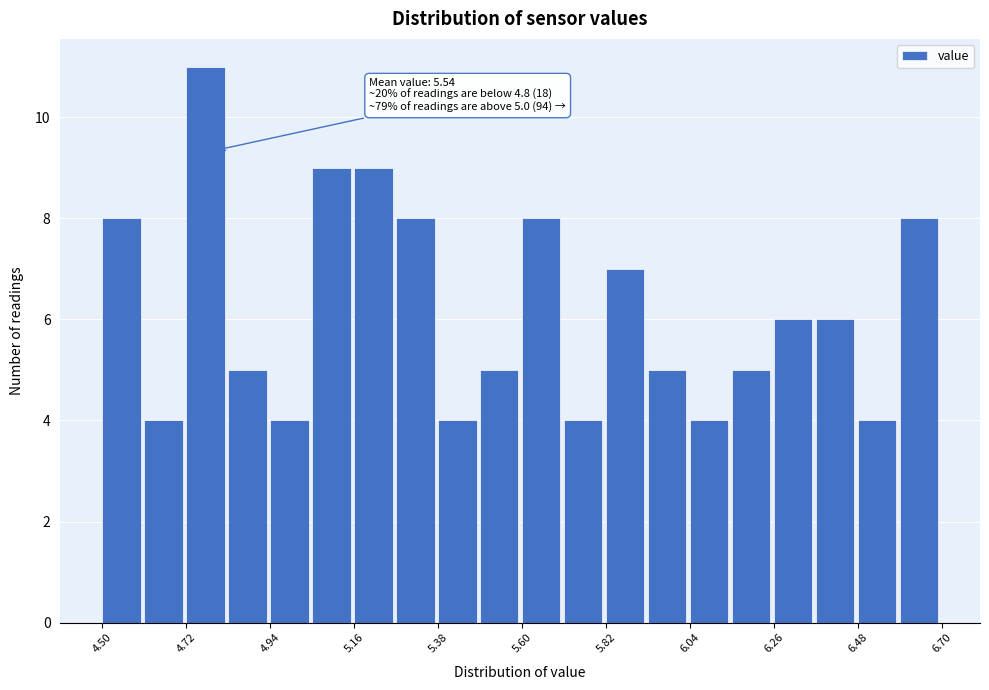

Around what value on the x-axis is the tallest bar? Give the approximate position of its centre, as read against the axis.

4.75